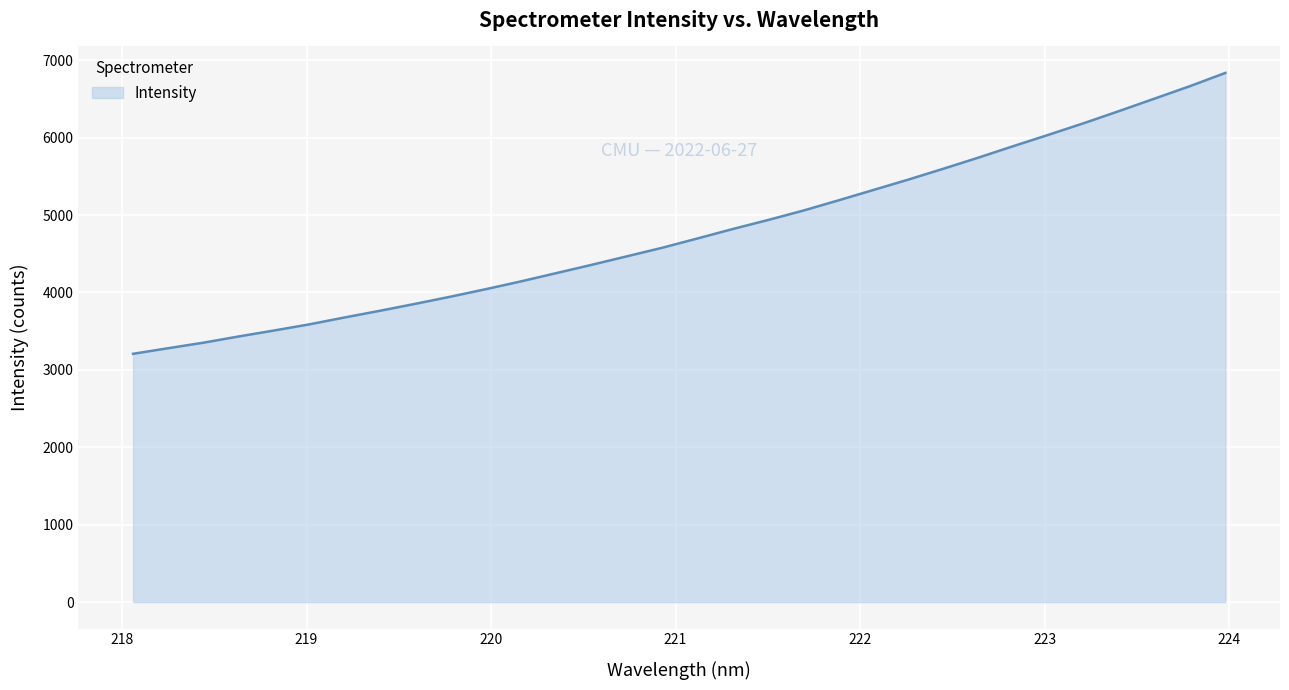

What is the average value?

4773.6